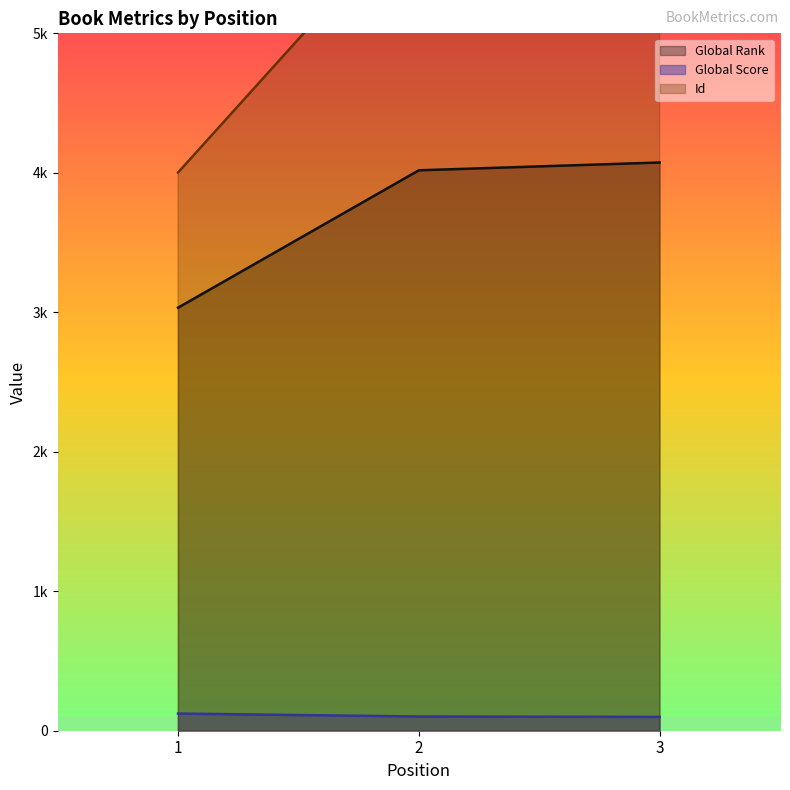

Between 1 and 2, which is larger?

2